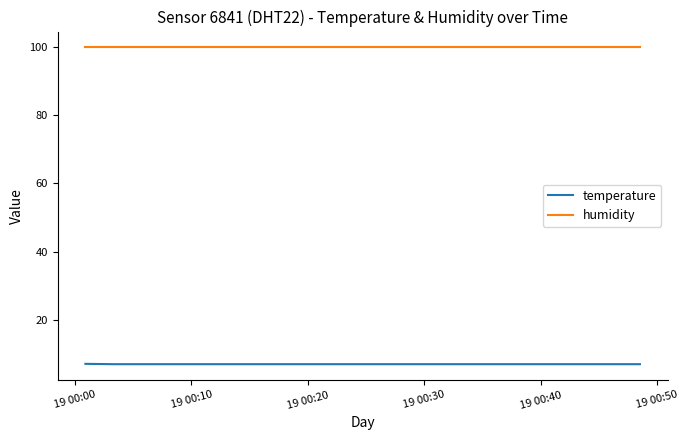

What are all the series names shown in the legend?

temperature, humidity